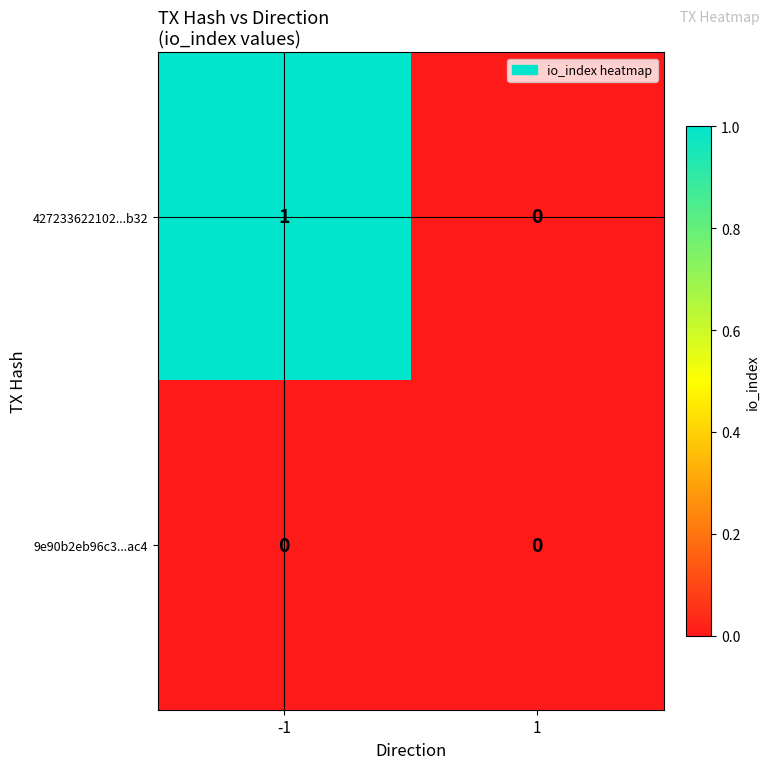

Which series has the largest total across all categories?

427233622102...b32